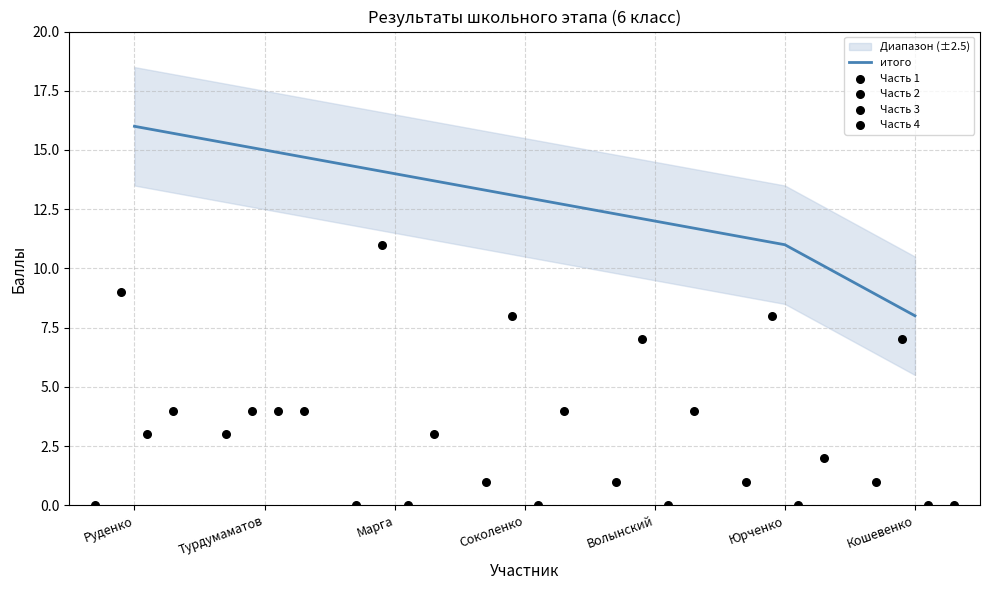

Rank the categories by итого value from lowest to highest.

Кошевенко, Юрченко, Волынский, Соколенко, Марга, Турдумаматов, Руденко